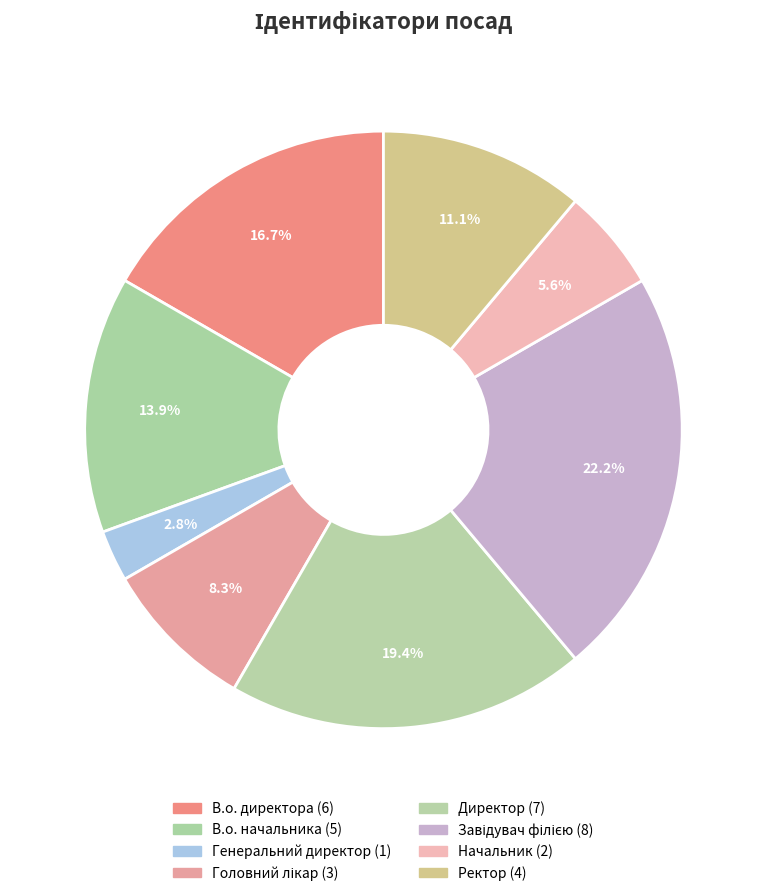

Is there any slice that represents more than half of the pie?

No